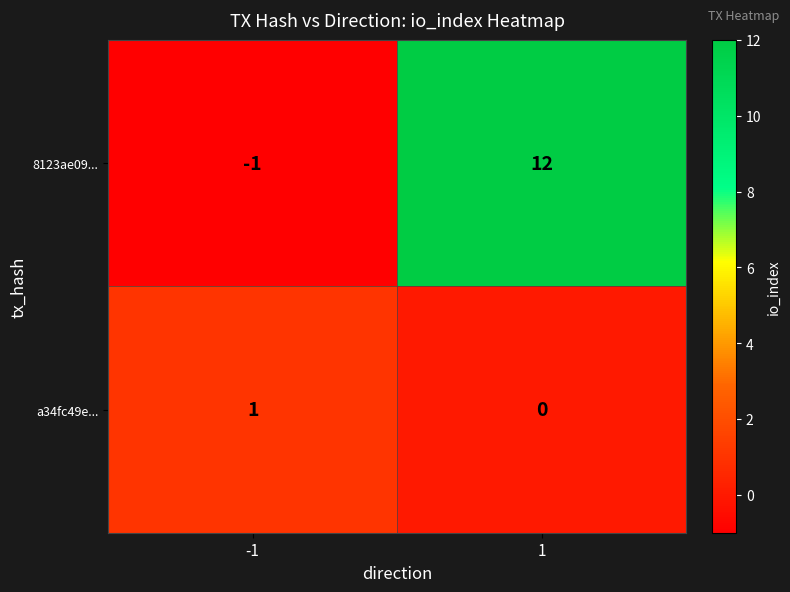

What is the difference between the 8123ae09... values at 1 and -1?

13